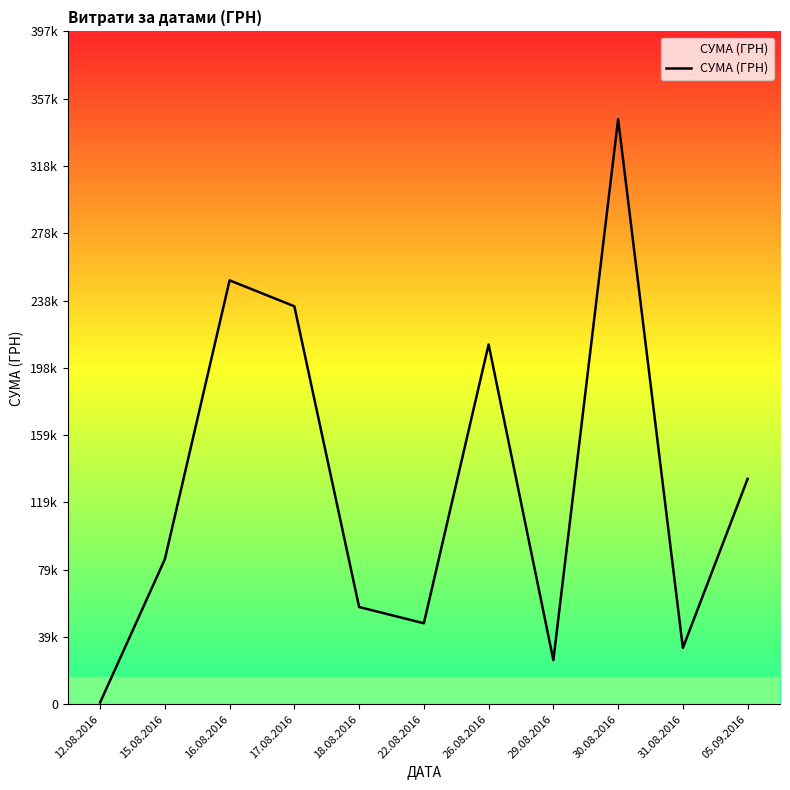

Is this an area chart (filled region under the line)?

Yes